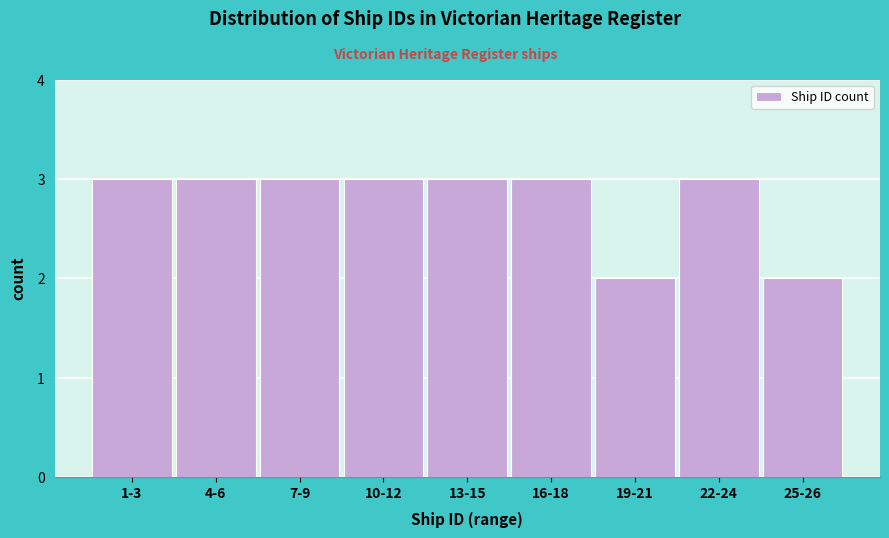

Reading left to right, extract all data points from this chart.

3	3	3	3	3	3	2	3	2